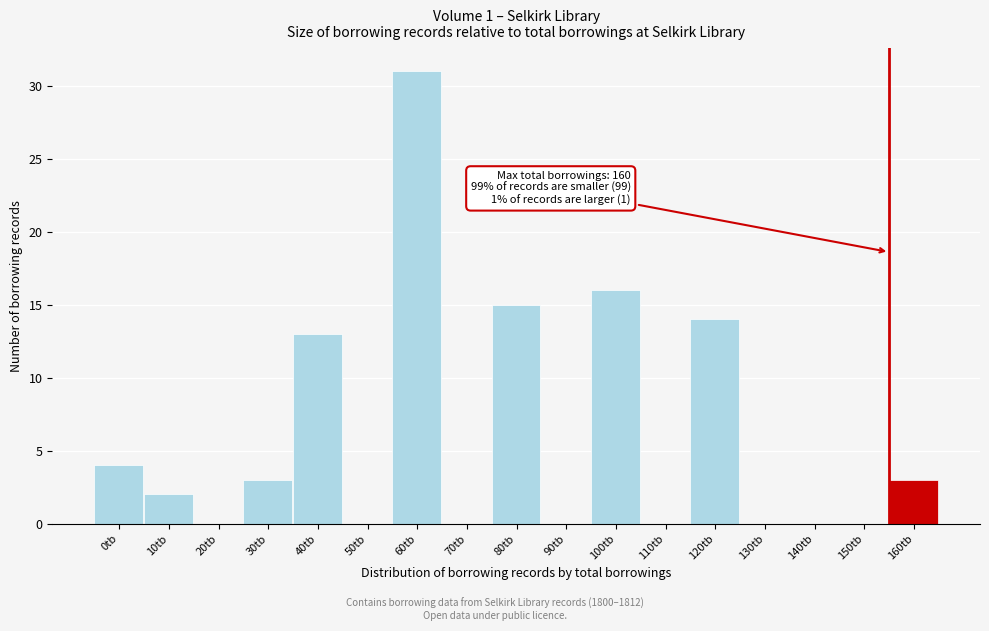

Reading left to right, transcribe all the data shown in this chart.

0tb=4	10tb=2	20tb=0	30tb=3	40tb=13	50tb=0	60tb=31	70tb=0	80tb=15	90tb=0	100tb=16	110tb=0	120tb=14	130tb=0	140tb=0	150tb=0	160tb=3